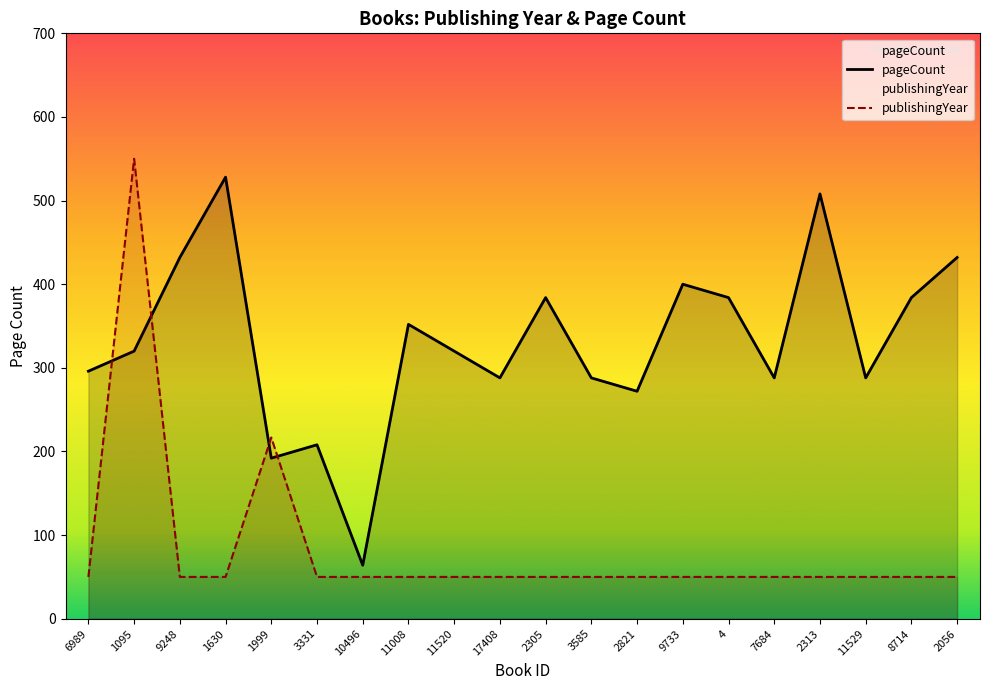

How many intersections are there between publishingYear and pageCount?

4